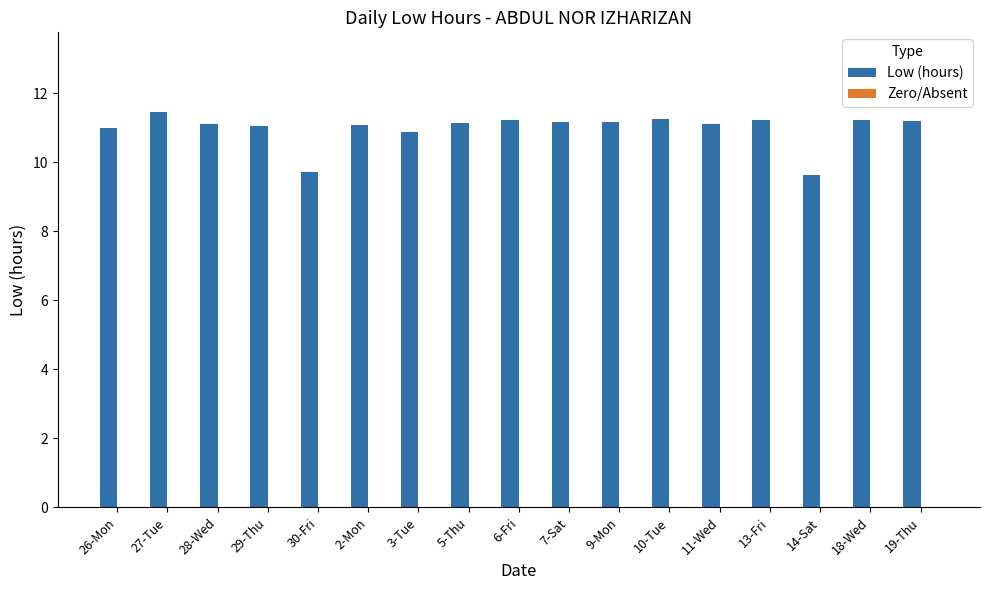

What is the minimum value shown in the chart?

9.6